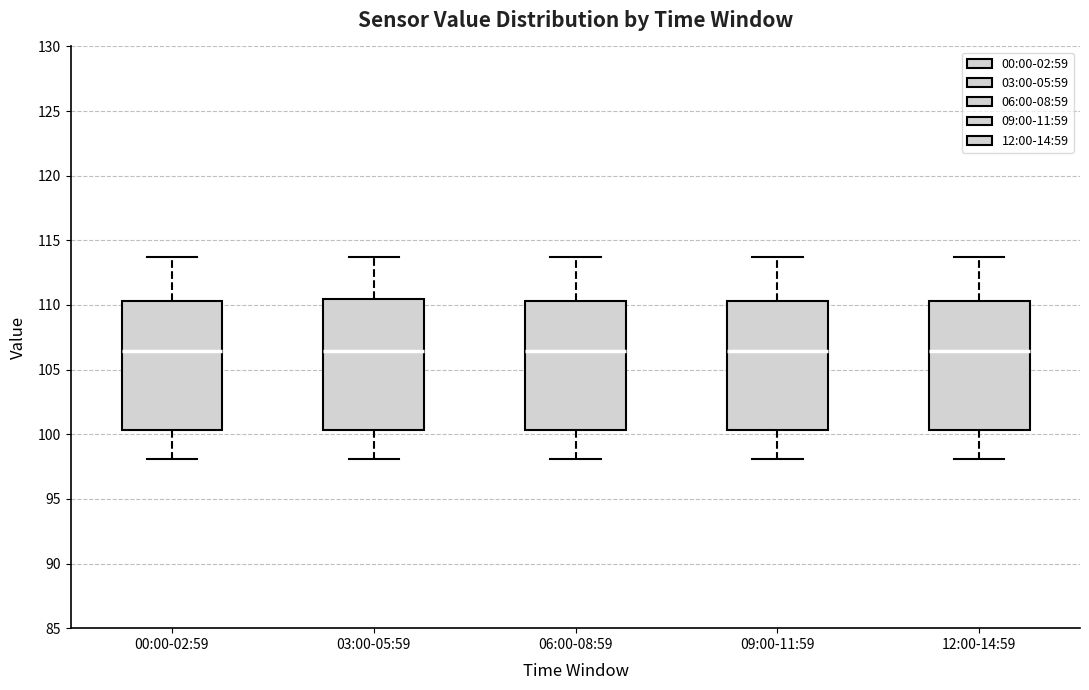

Reading left to right, read every box against the y-axis: the position of its median line, the range the box covers, and the ends of its whiskers. The values are not printed on the chart, so give them approximately, as read against the axis.

00:00-02:59: median 106.5, box 100.5 to 110.5, whiskers 98.0 to 113.5
03:00-05:59: median 106.5, box 100.5 to 110.5, whiskers 98.0 to 113.5
06:00-08:59: median 106.5, box 100.5 to 110.5, whiskers 98.0 to 113.5
09:00-11:59: median 106.5, box 100.5 to 110.5, whiskers 98.0 to 113.5
12:00-14:59: median 106.5, box 100.5 to 110.5, whiskers 98.0 to 113.5